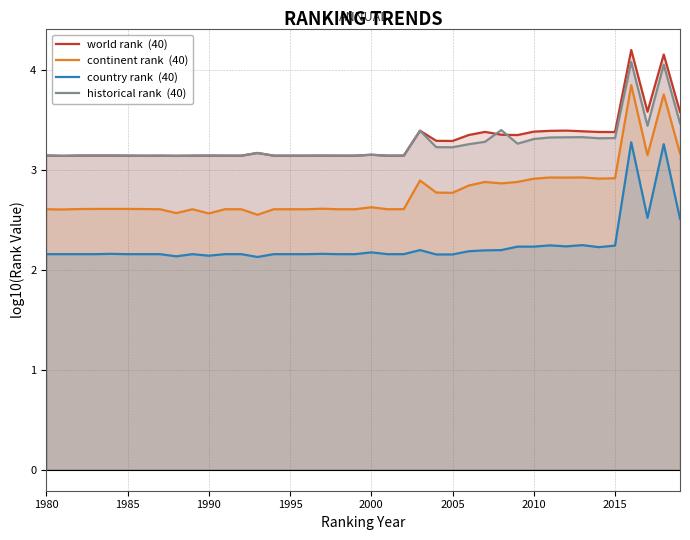

How many lines are shown in the chart?

4